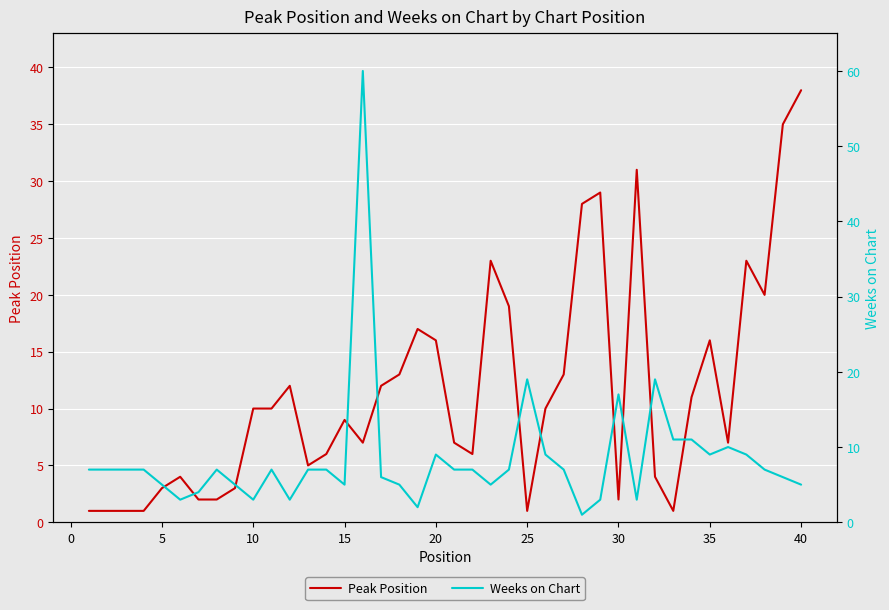

Rank the series by their average value, from highest to lowest.

Peak Position, Weeks on Chart